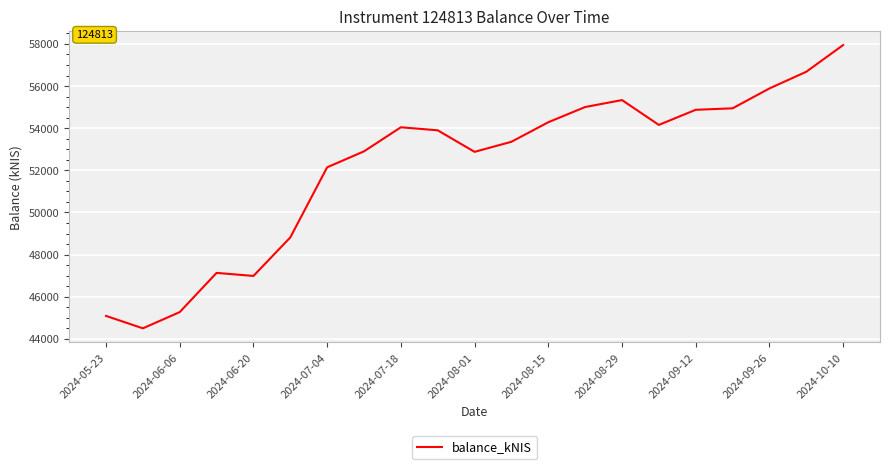

What is the difference between the maximum and minimum values?

13448.6